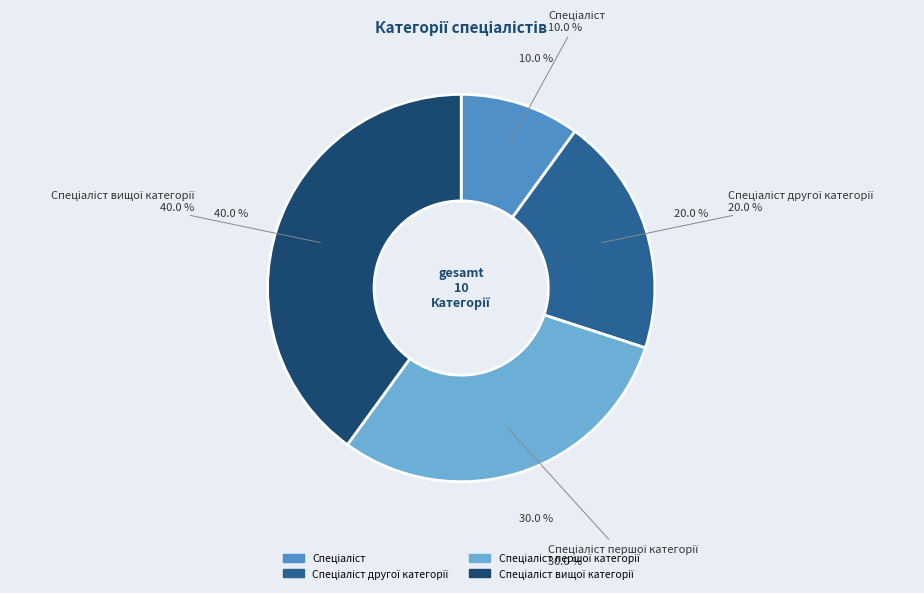

Does Спеціаліст вищої категорії represent more than half of the total?

No